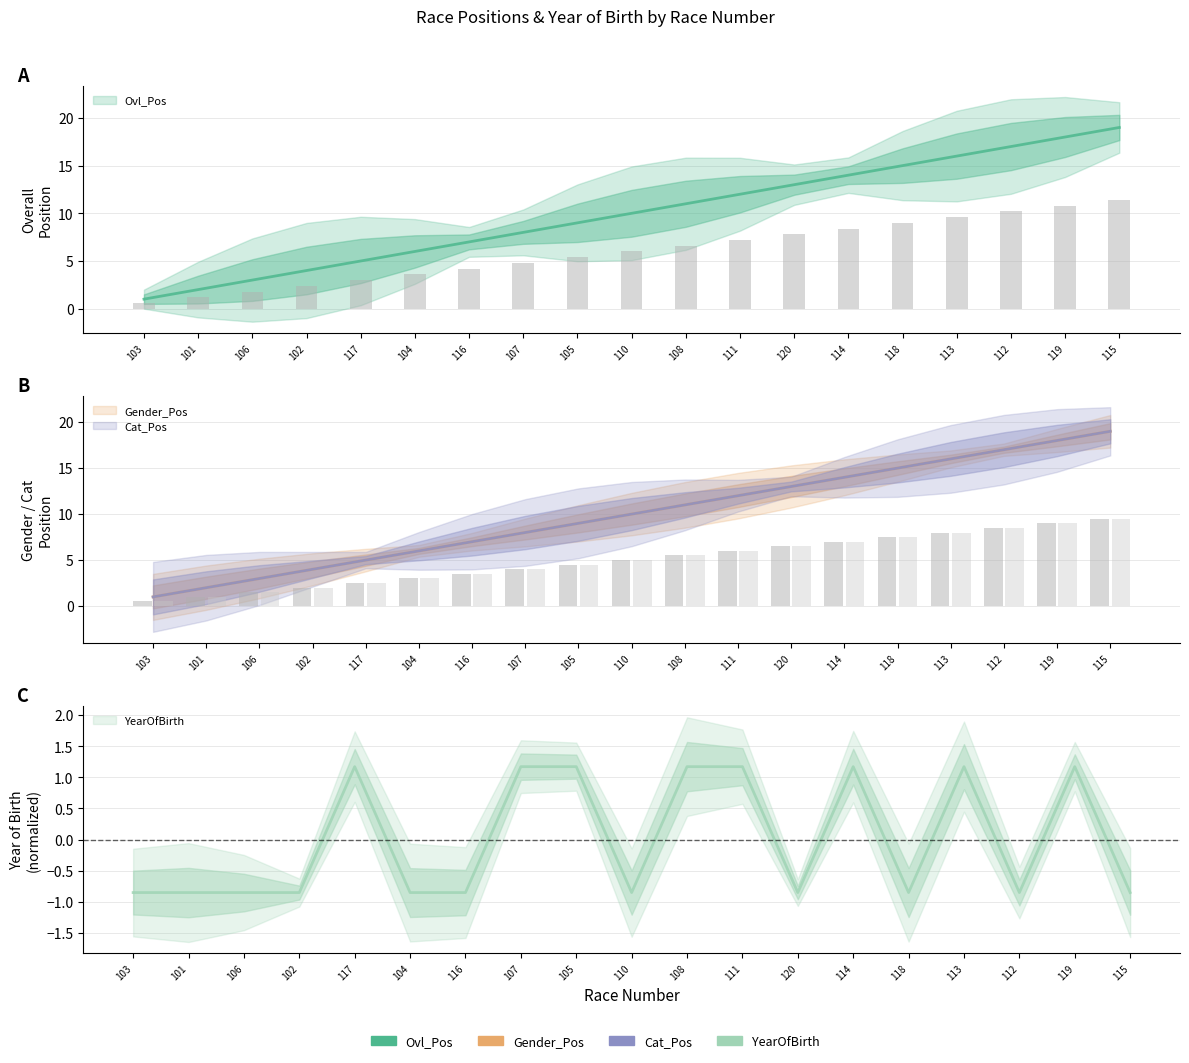

What is the difference between the second highest and minimum values in the Cat_Pos series?

17.0